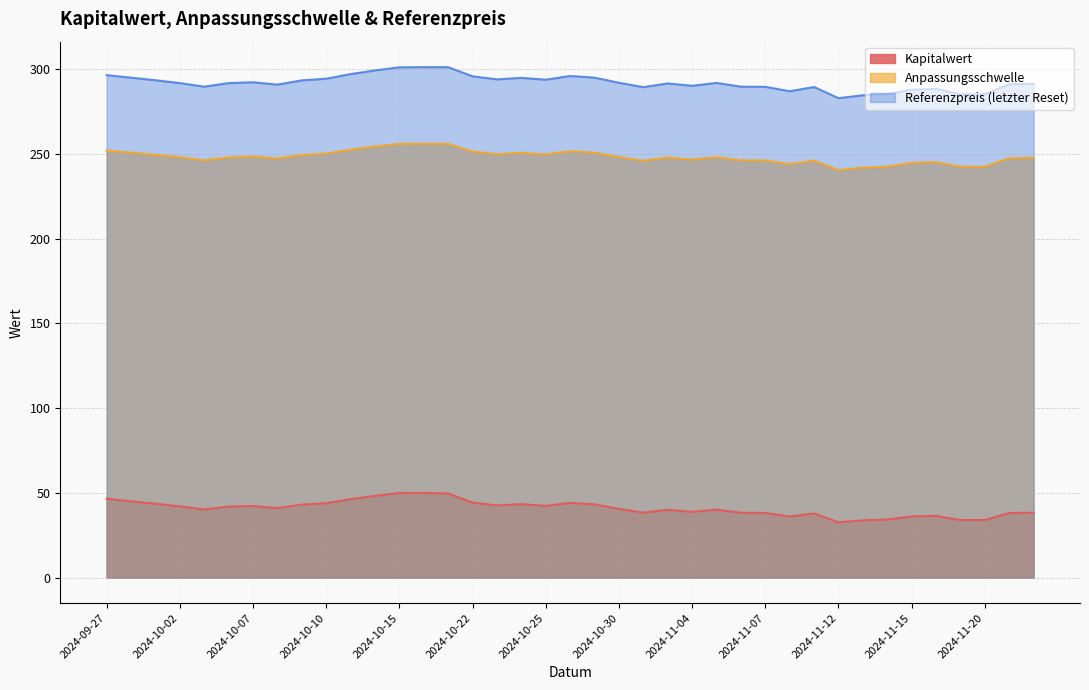

What is the difference between the maximum and minimum values in the Kapitalwert series?

17.3